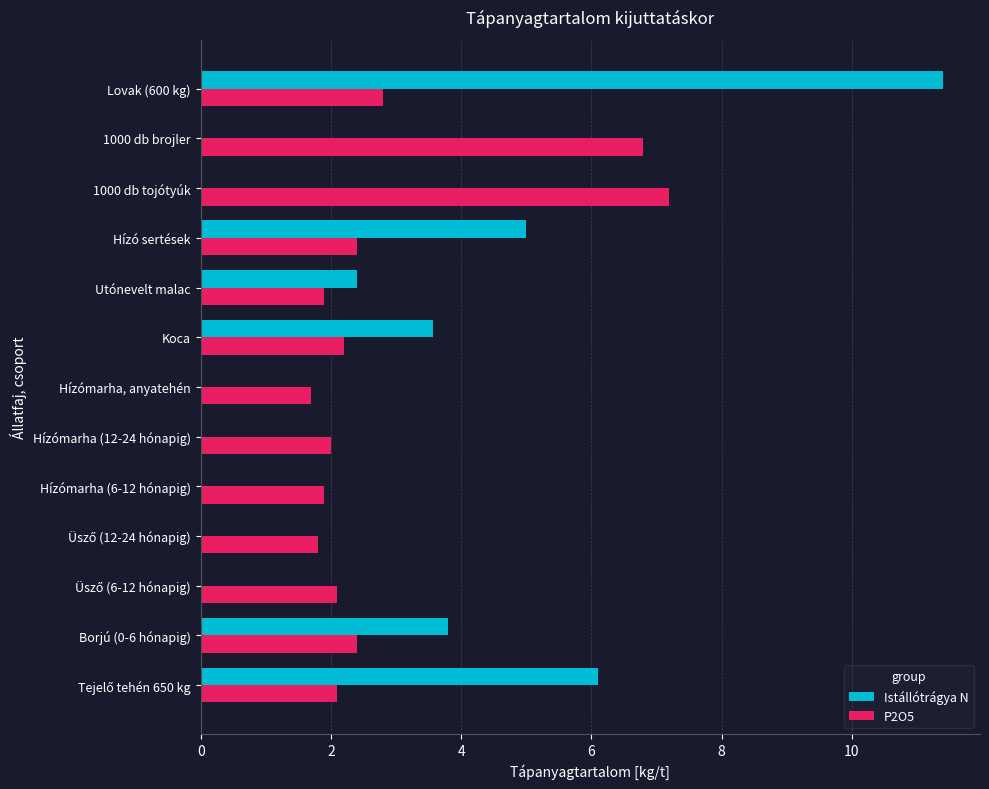

Which series has the largest total across all categories?

P2O5